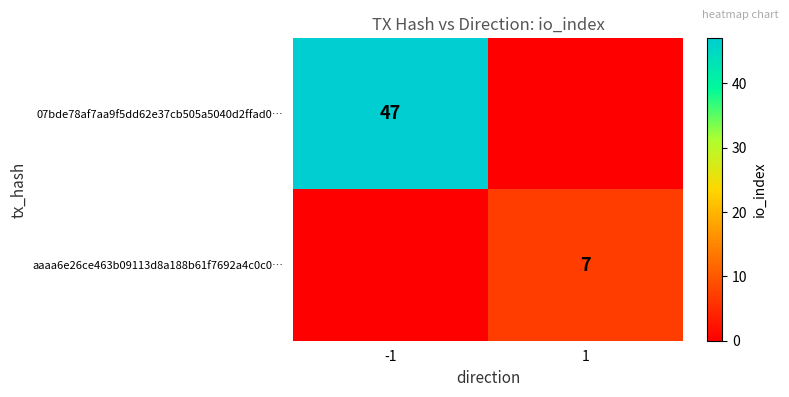

At which category is the sum across all series the highest?

-1